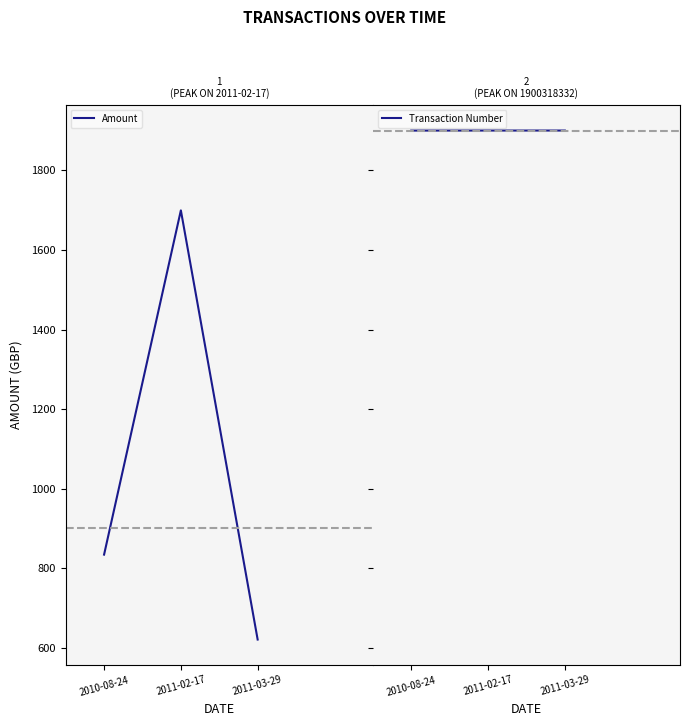

Is it true that Amount equals 1342.6 at 2010-08-24?

False